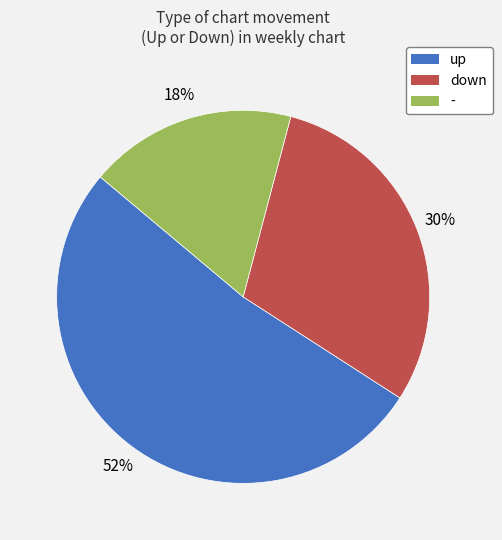

What percentage is the down slice, to the nearest percent?

30%